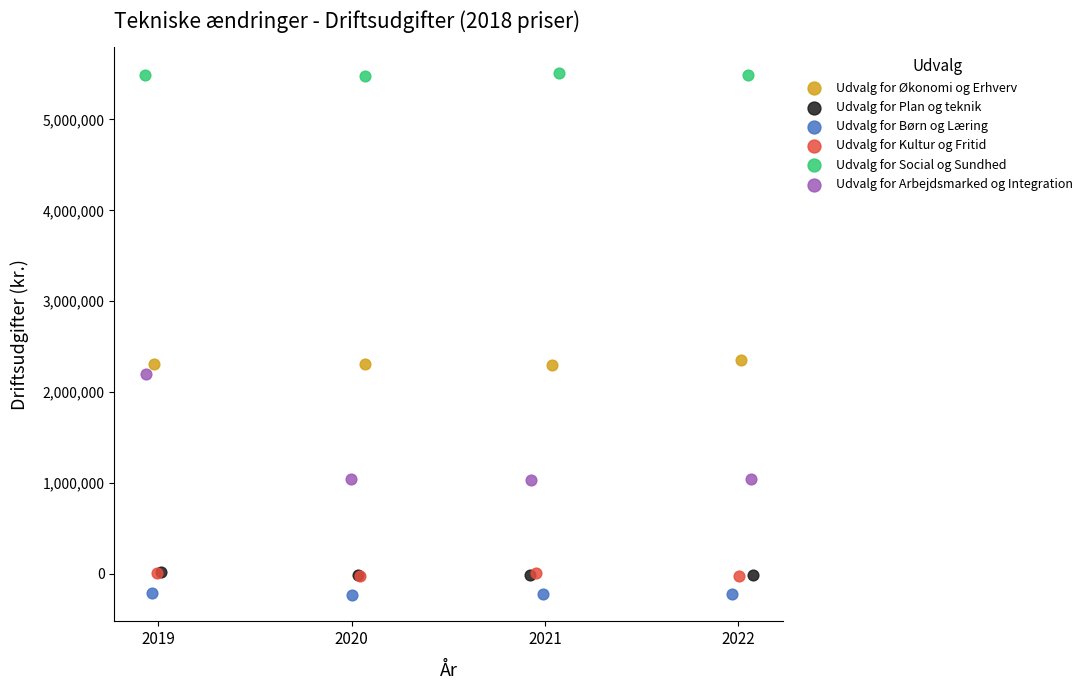

Which series has the largest Y range (max minus min)?

Udvalg for Arbejdsmarked og Integration